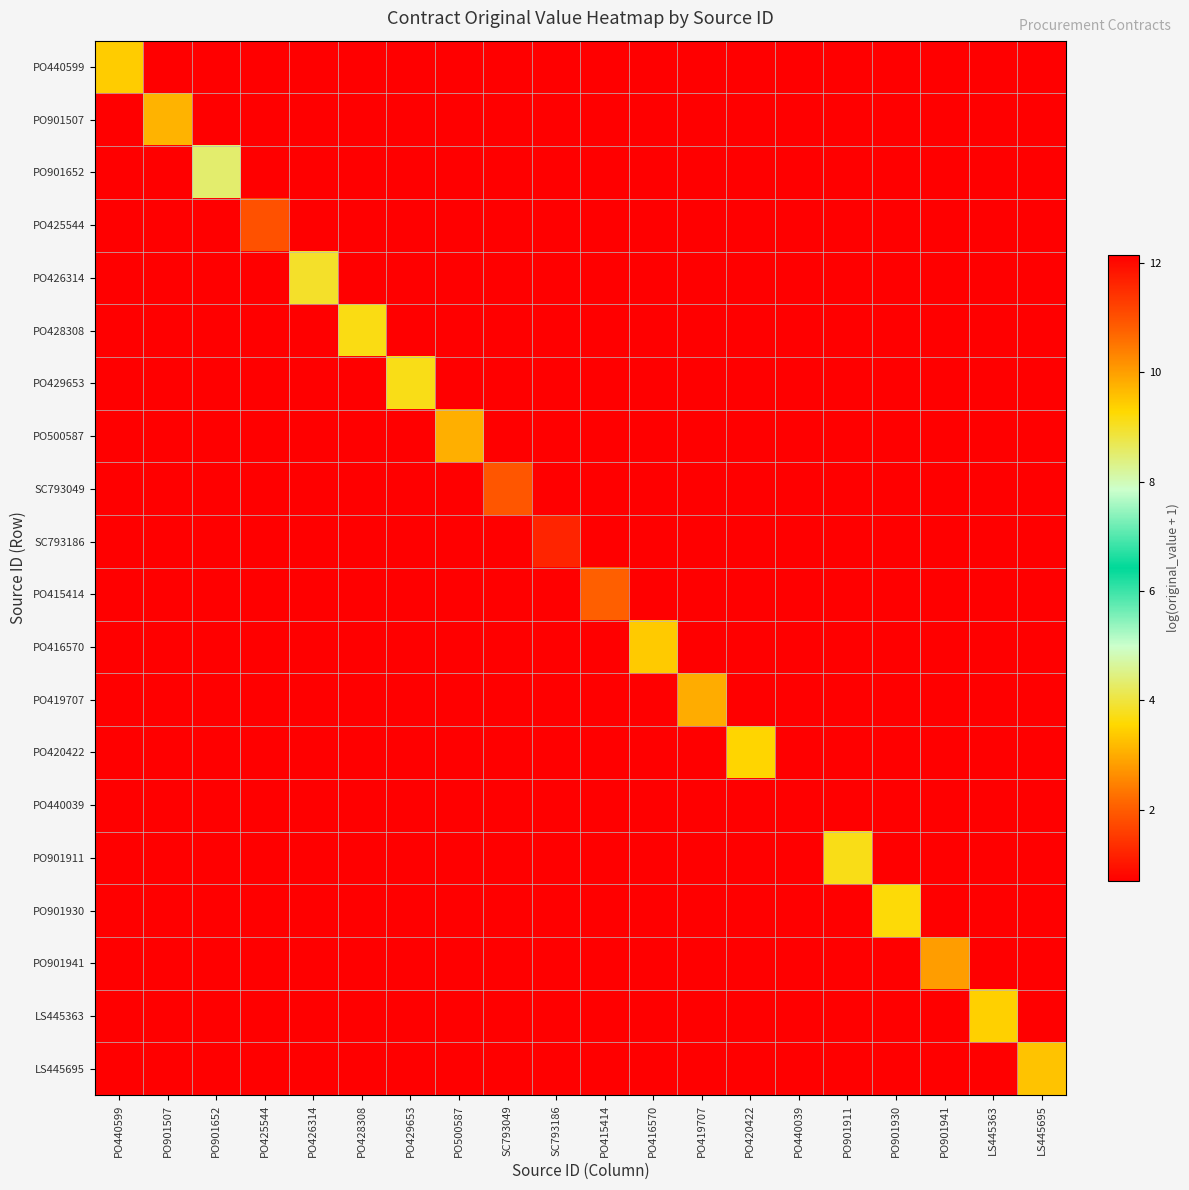

Which has a higher value, PO440039 or PO429653?

PO440039